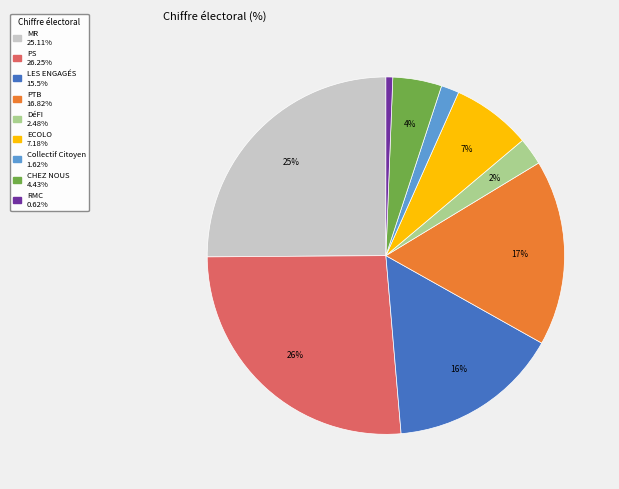

How many slices are in this pie chart?

9